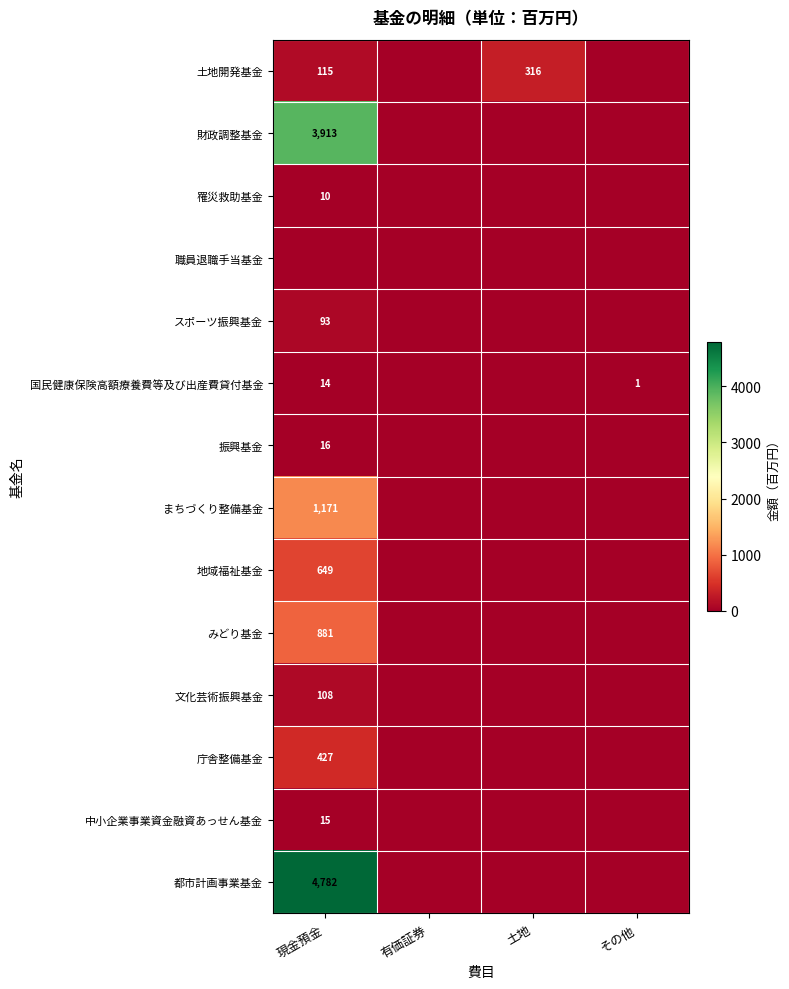

True or false: 都市計画事業基金 has a value of 1972 at 現金預金.

False